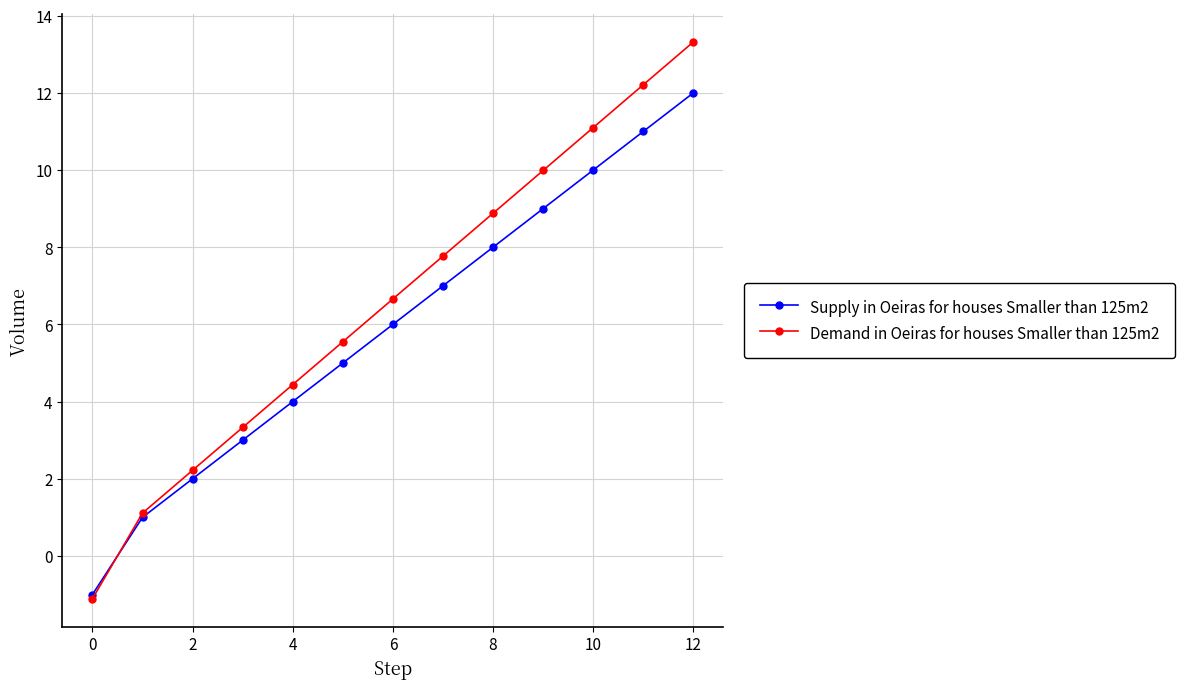

What is the minimum value for Supply in Oeiras for houses Smaller than 125m2?

-1.0